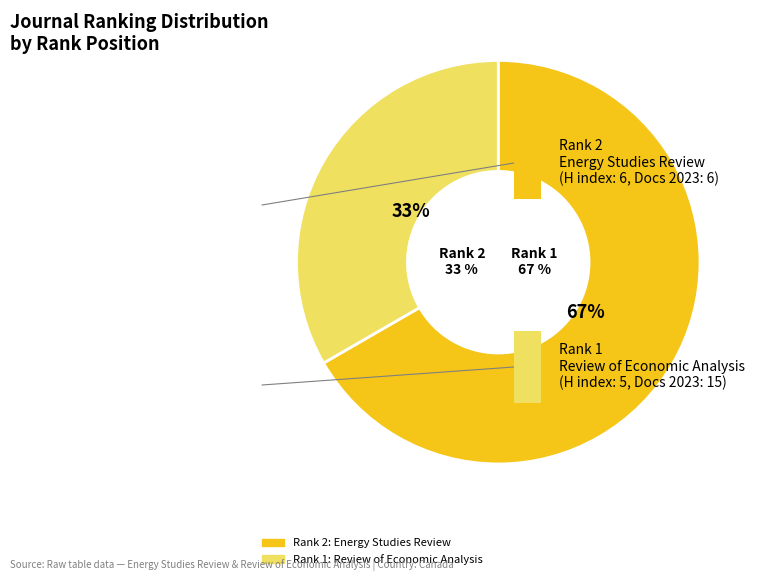

Between Rank 1: Review of Economic Analysis and Rank 2: Energy Studies Review, which is larger?

Rank 2: Energy Studies Review